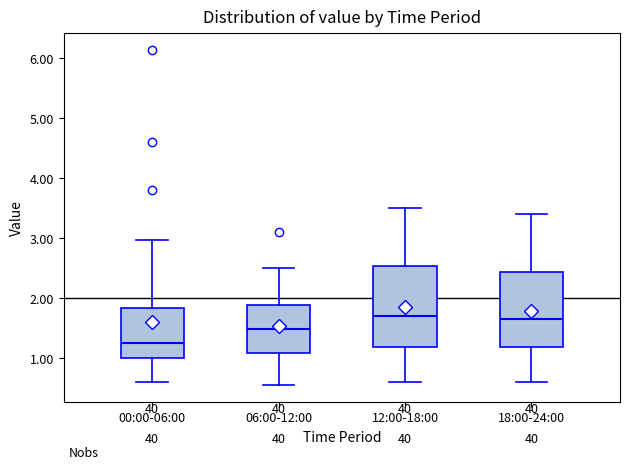

Where is the lower edge of the box for 00:00-06:00 on the y-axis? The values are not printed on the chart, so give them approximately, as read against the axis.

1.0